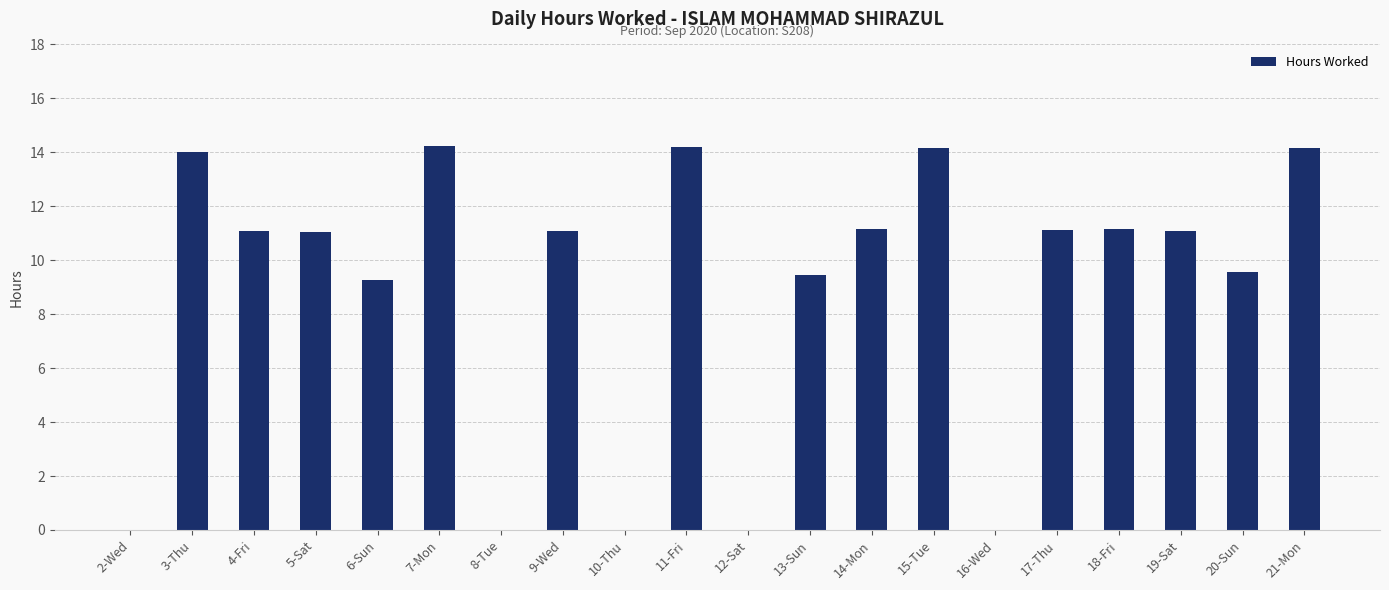

How many categories are shown in the chart?

20